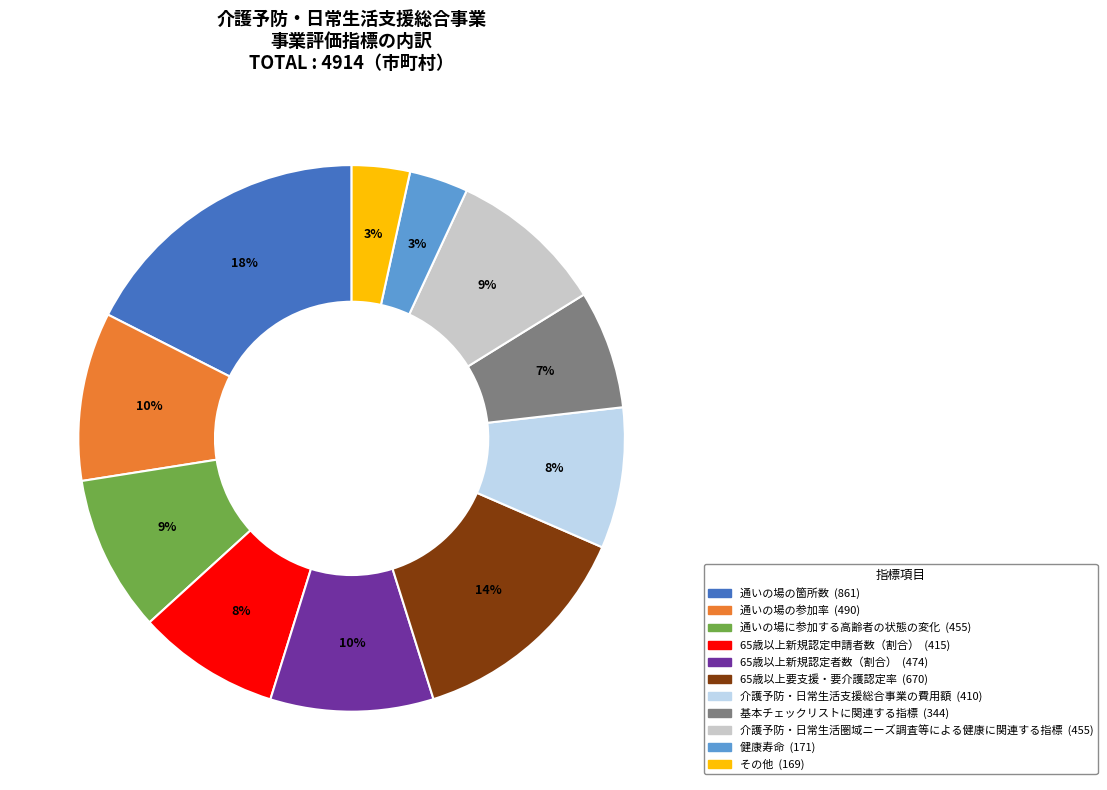

Which slice is the largest?

通いの場の箇所数